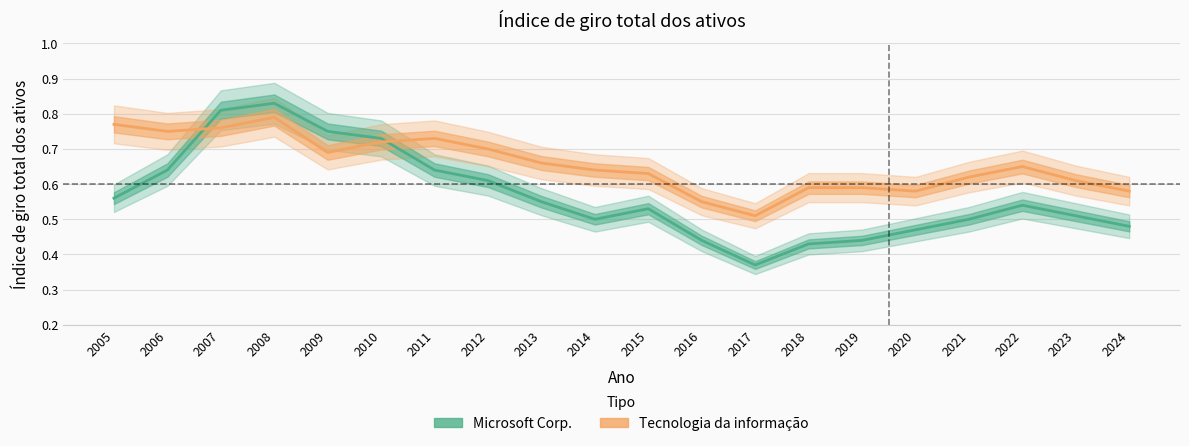

List the series in order of their overall mean, highest first.

Tecnologia da informação, Microsoft Corp.